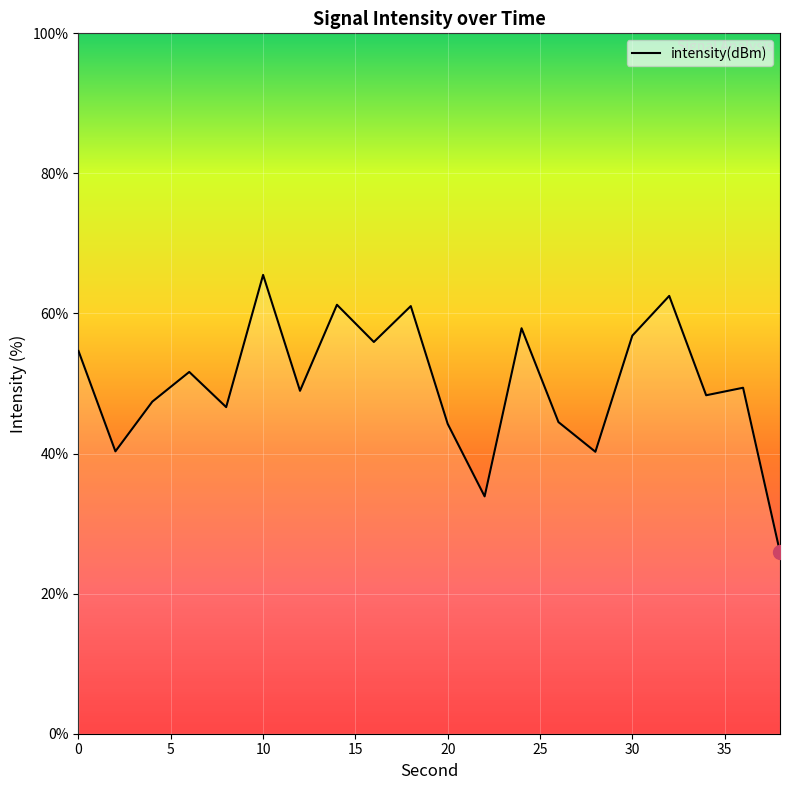

What is the maximum value shown in the chart?

65.5